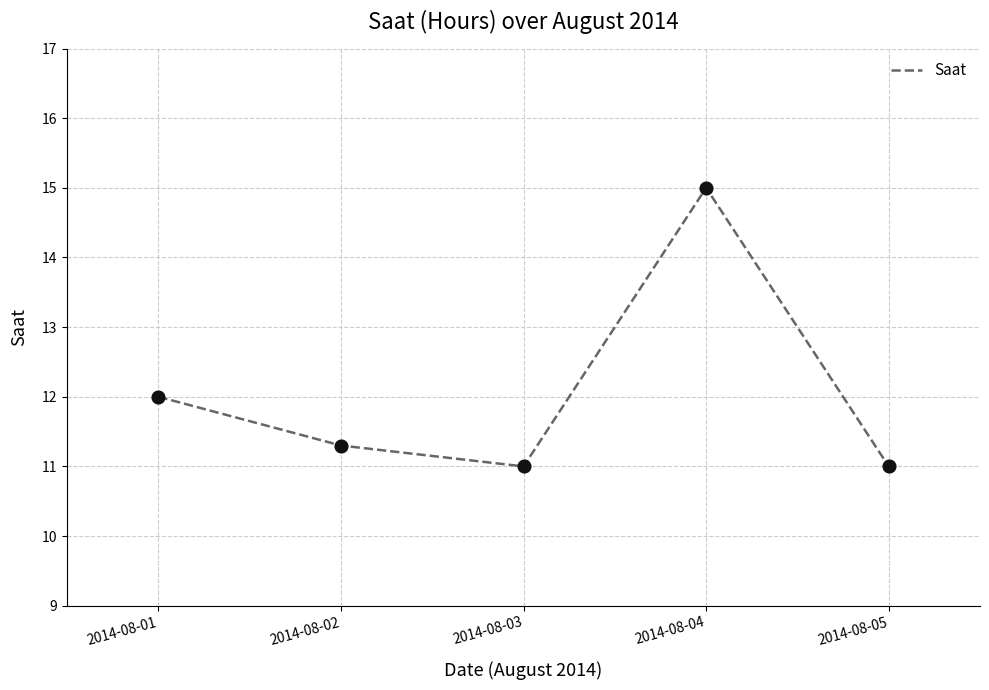

What is the ratio of the value at 2014-08-05 to the value at 2014-08-04?

0.7